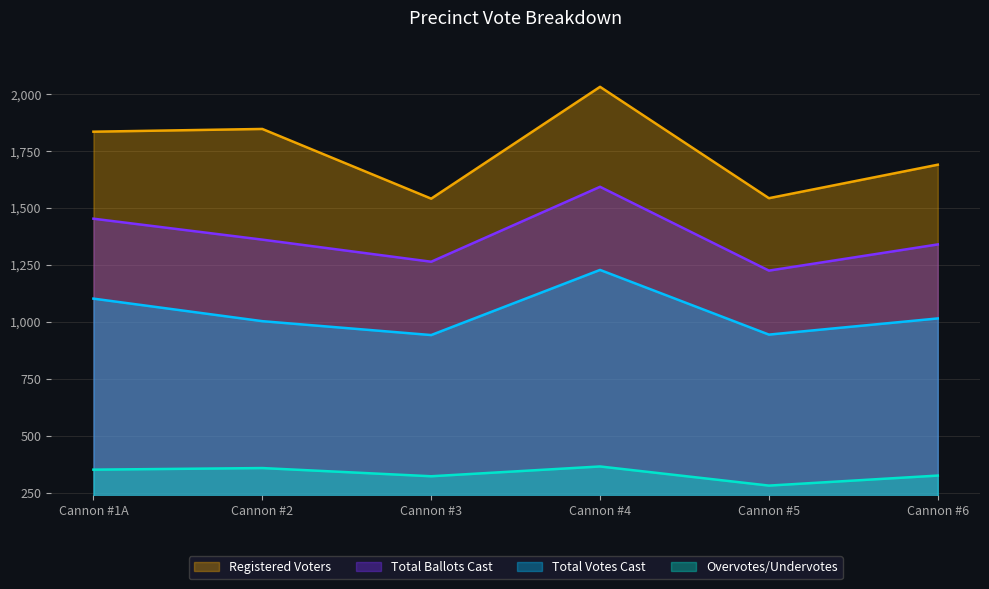

Which category has the lowest value in the Registered Voters series?

Cannon #3